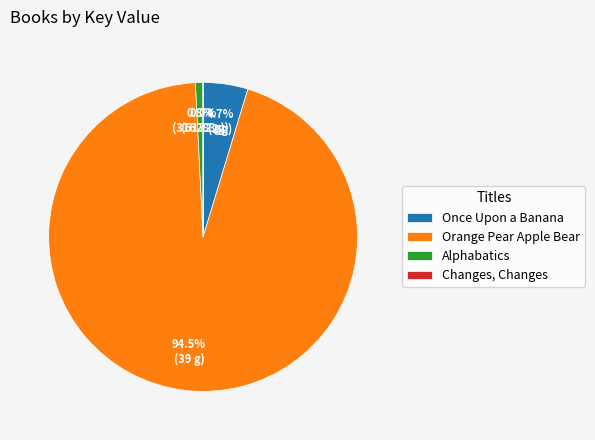

Is it true that Alphabatics is 11% of the pie?

False